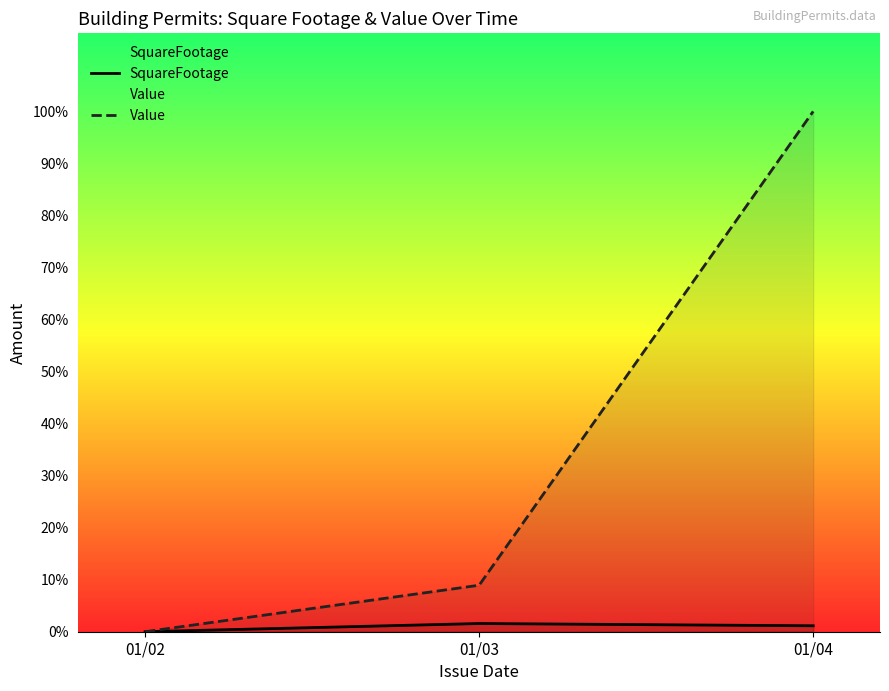

The value of Value at 01/02 is 0.0. True or false?

True